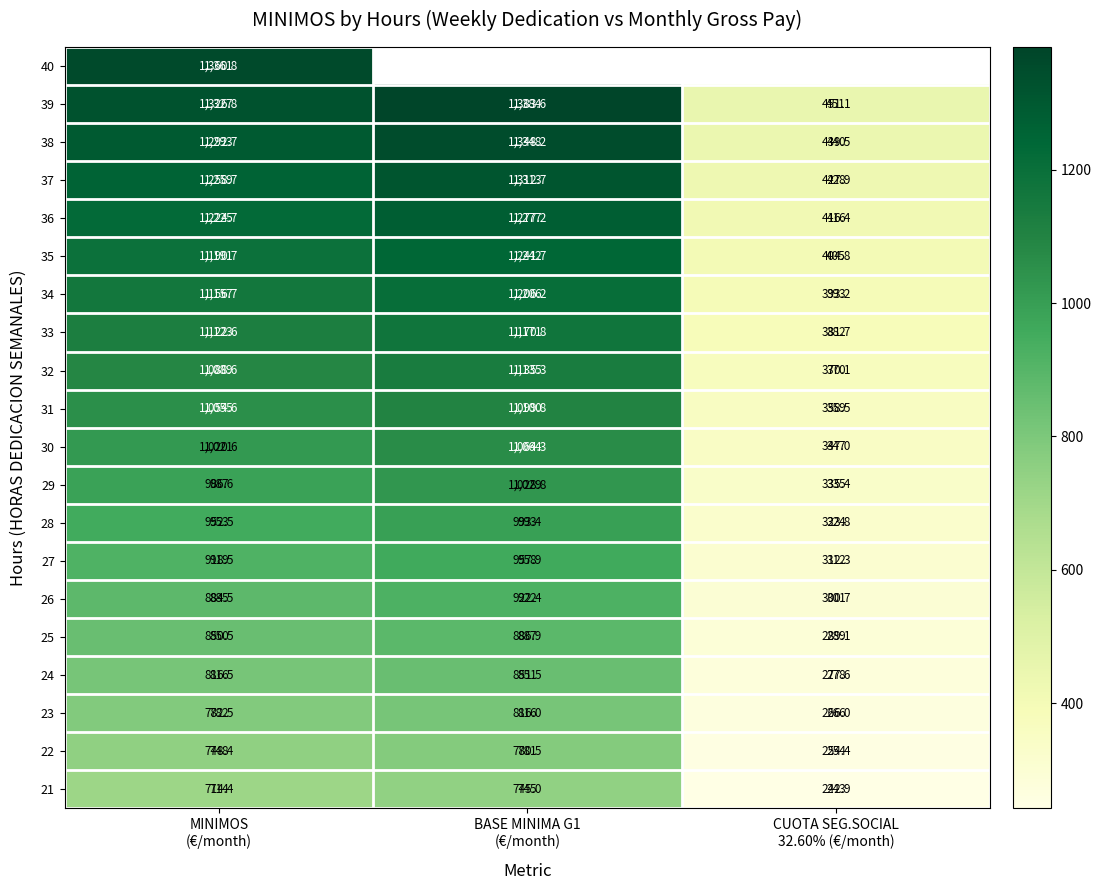

What is the average value of the 30 series?

810.6